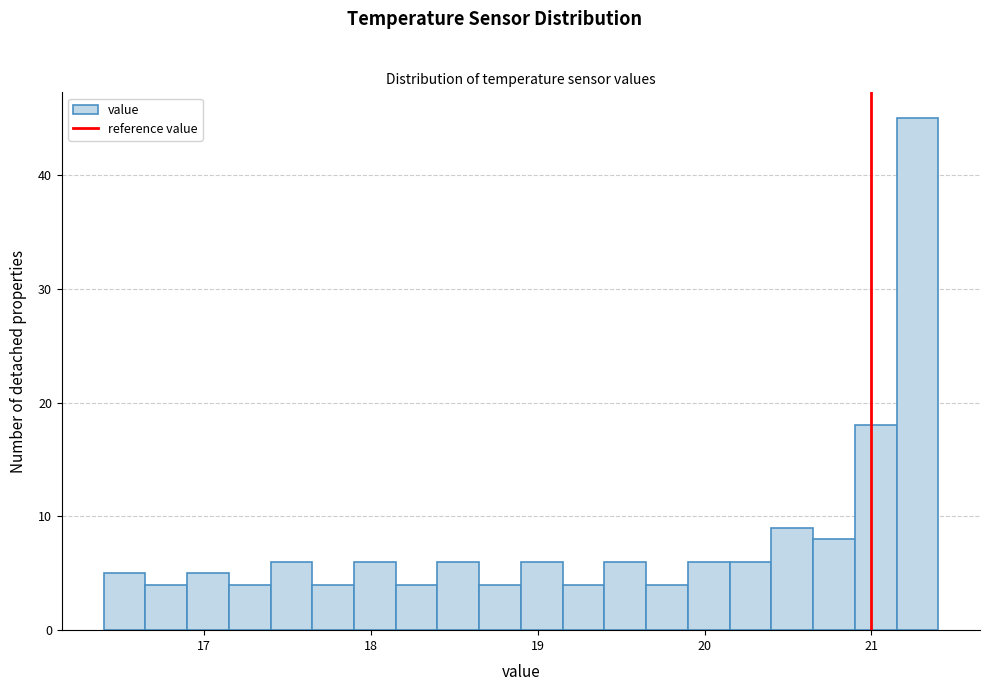

Around what value on the x-axis is the tallest bar? Give the approximate position of its centre, as read against the axis.

21.3